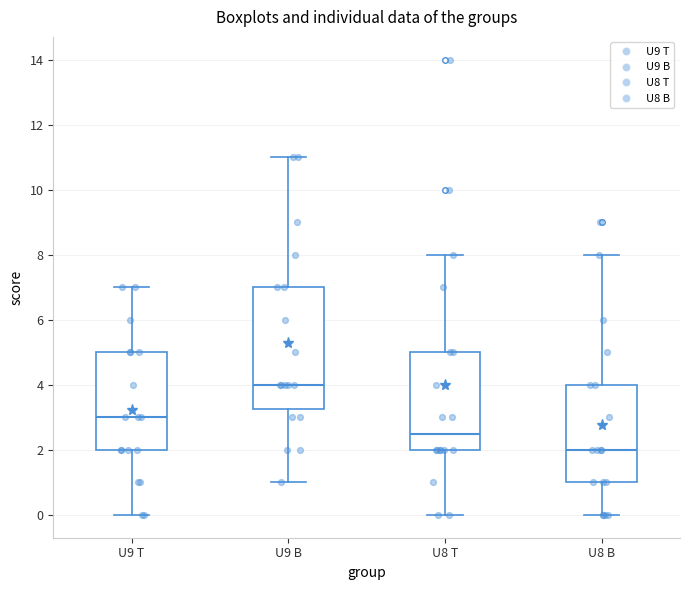

Which box's median line is the highest?

U9 B